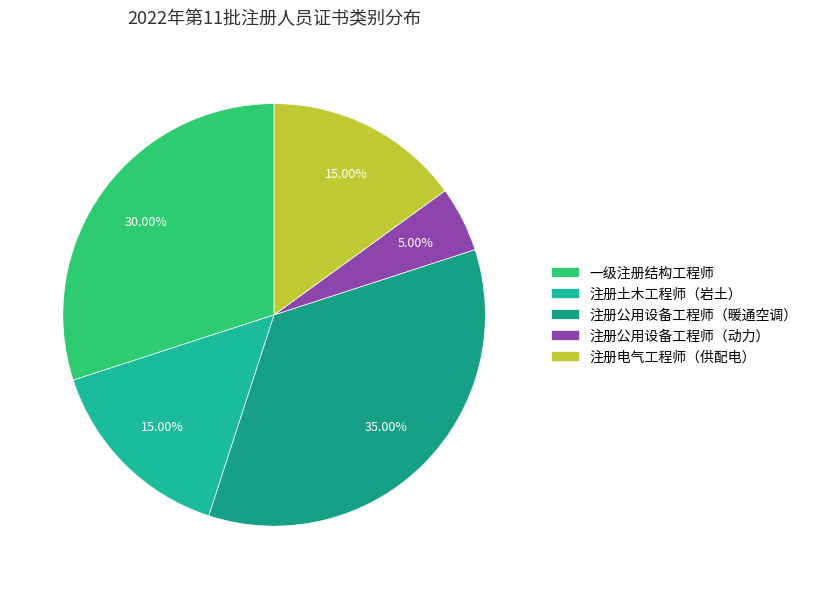

Which category has the smallest portion of the pie?

注册公用设备工程师（动力）